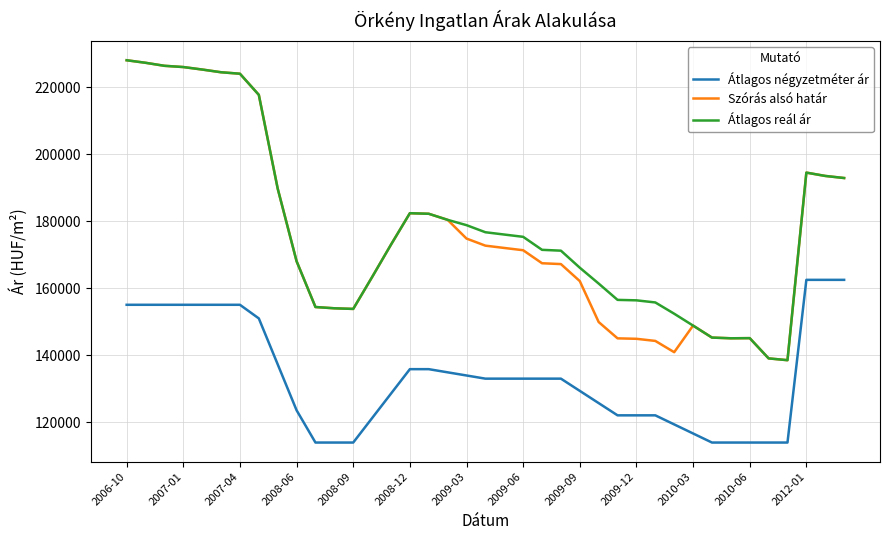

True or false: Átlagos reál ár and Átlagos négyzetméter ár intersect in this chart.

False